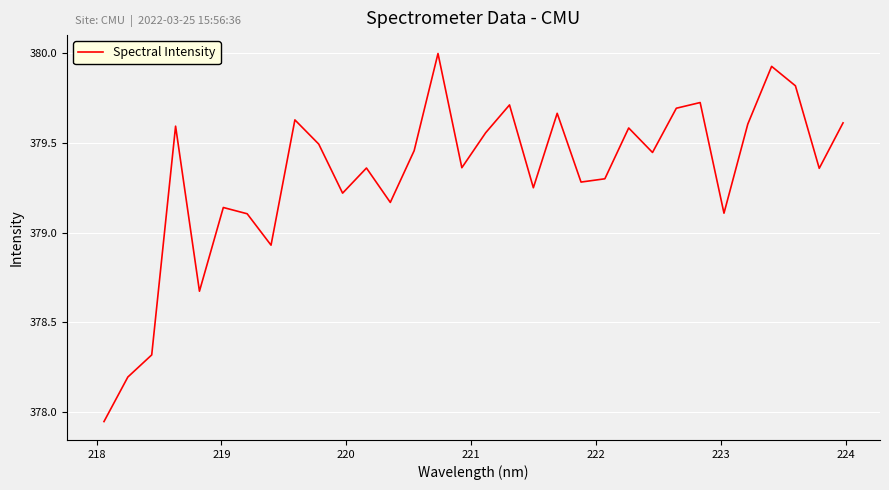

Does the chart display data point markers on the line(s)?

No